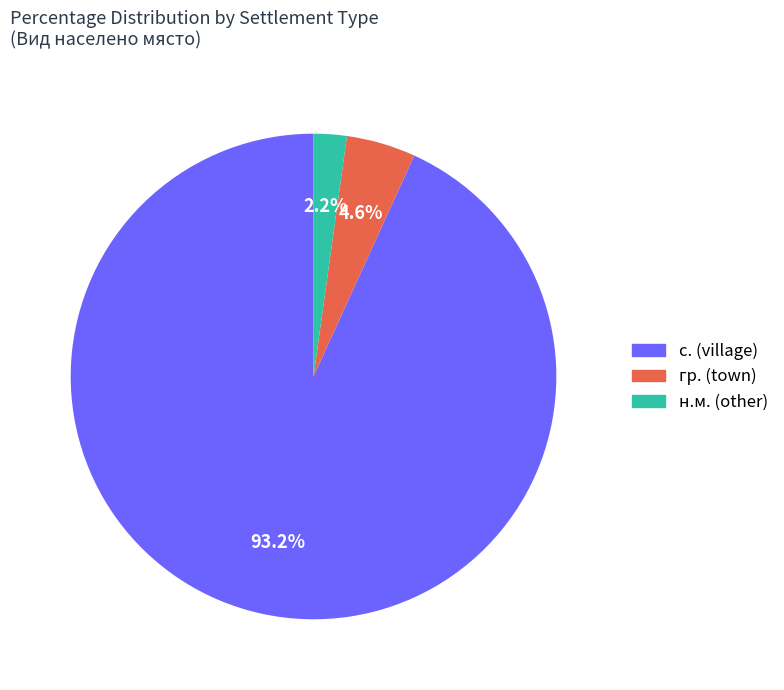

What percentage do н.м. (other) and с. (village) together represent?

95.4%